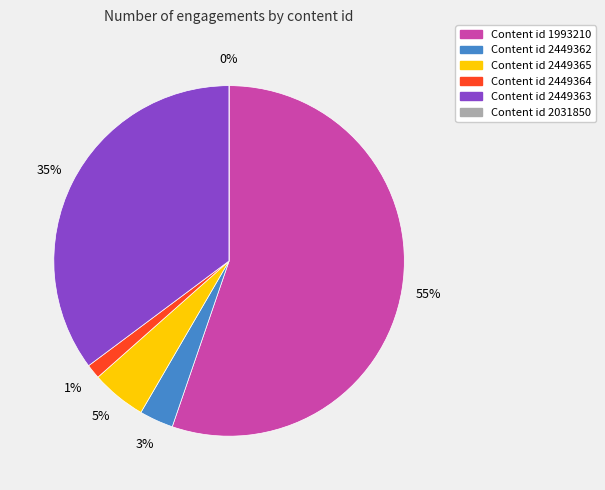

How many segments does this pie chart have?

6